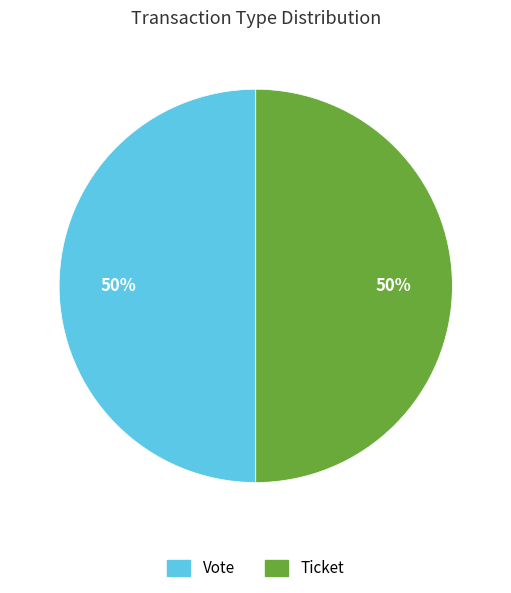

What is the smallest slice in the pie chart?

Ticket tx (io_index=0)